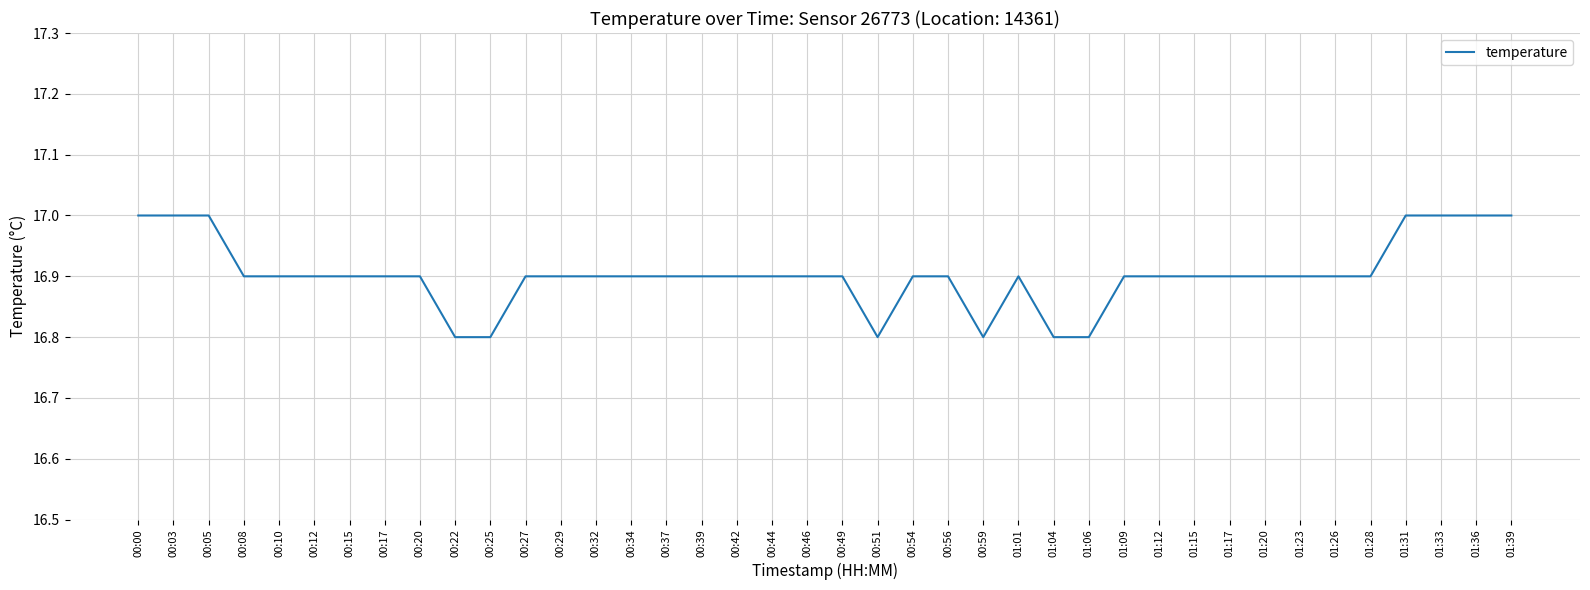

What position from the right is 00:20?

32